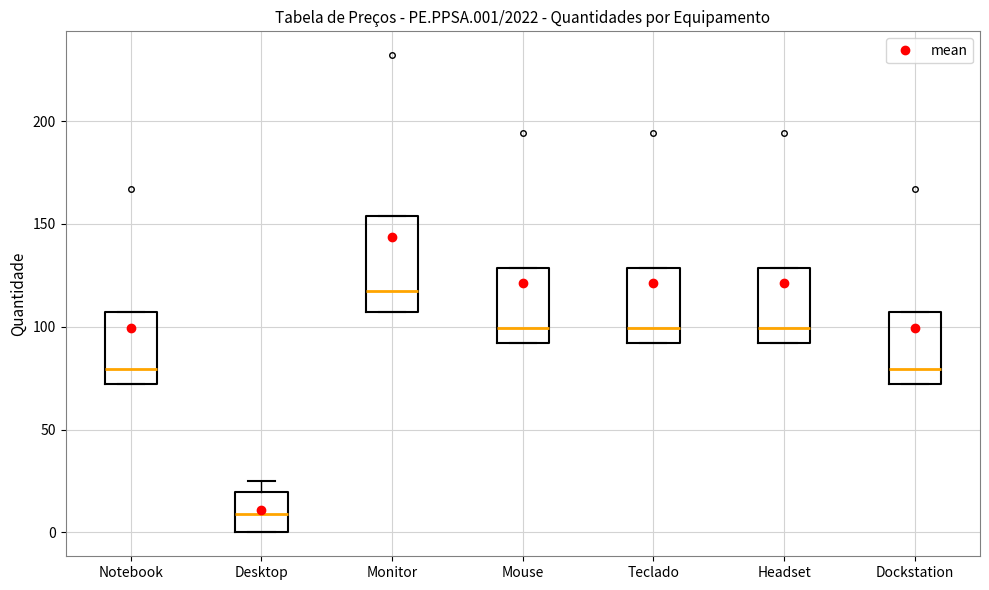

Reading left to right, transcribe this box plot: for each box, give where its median line is, the range the box spans, and where its two whiskers end, as read against the y-axis. The values are not printed on the chart, so give them approximately, as read against the axis.

Notebook: median 80, box 70 to 105, whiskers 70 to 105
Desktop: median 10, box 0 to 20, whiskers 0 to 25
Monitor: median 120, box 105 to 155, whiskers 105 to 155
Mouse: median 100, box 90 to 130, whiskers 90 to 130
Teclado: median 100, box 90 to 130, whiskers 90 to 130
Headset: median 100, box 90 to 130, whiskers 90 to 130
Dockstation: median 80, box 70 to 105, whiskers 70 to 105